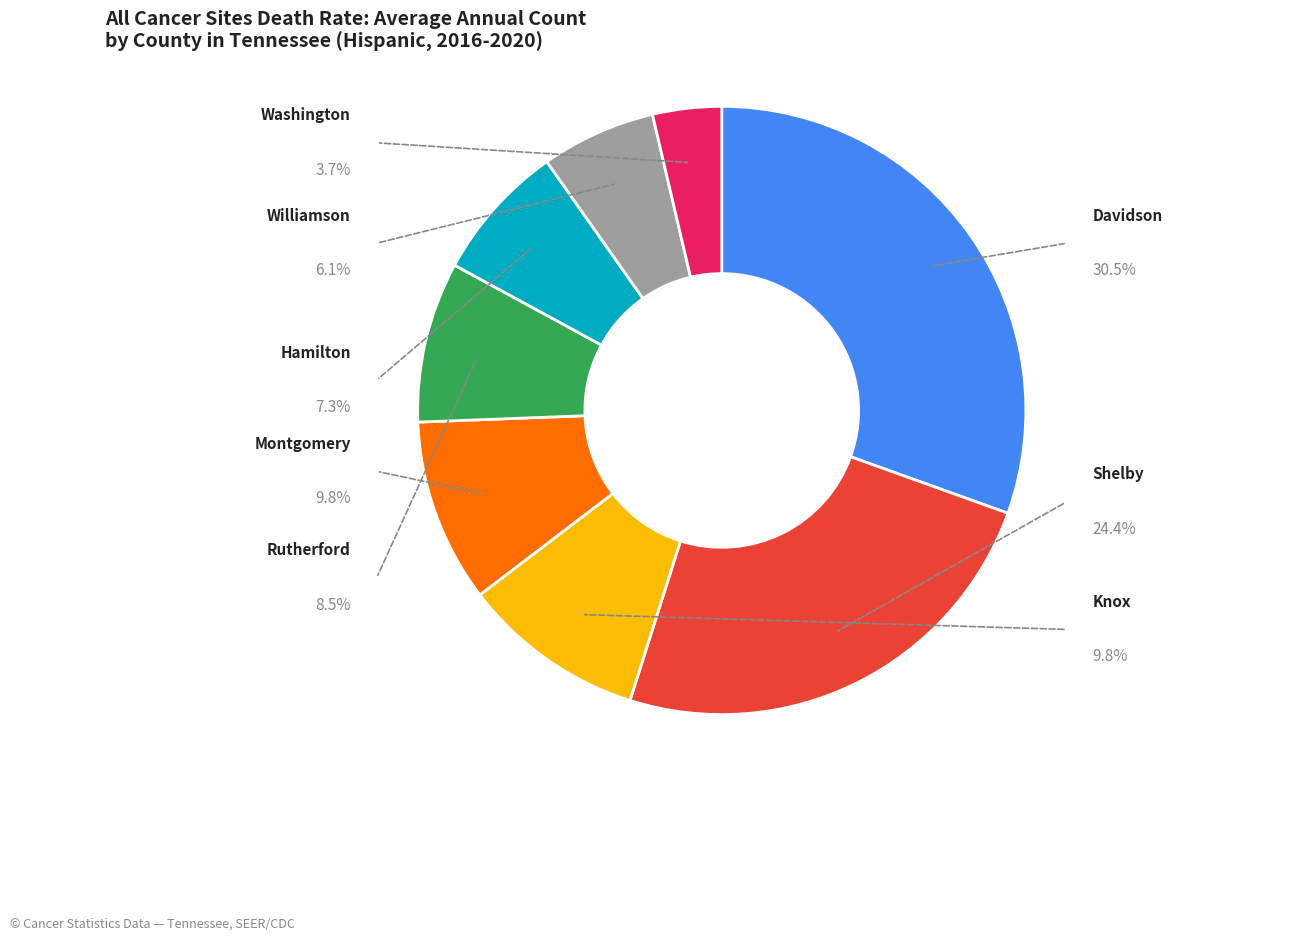

What is the ratio of the value at Davidson County to the value at Washington County?

8.3